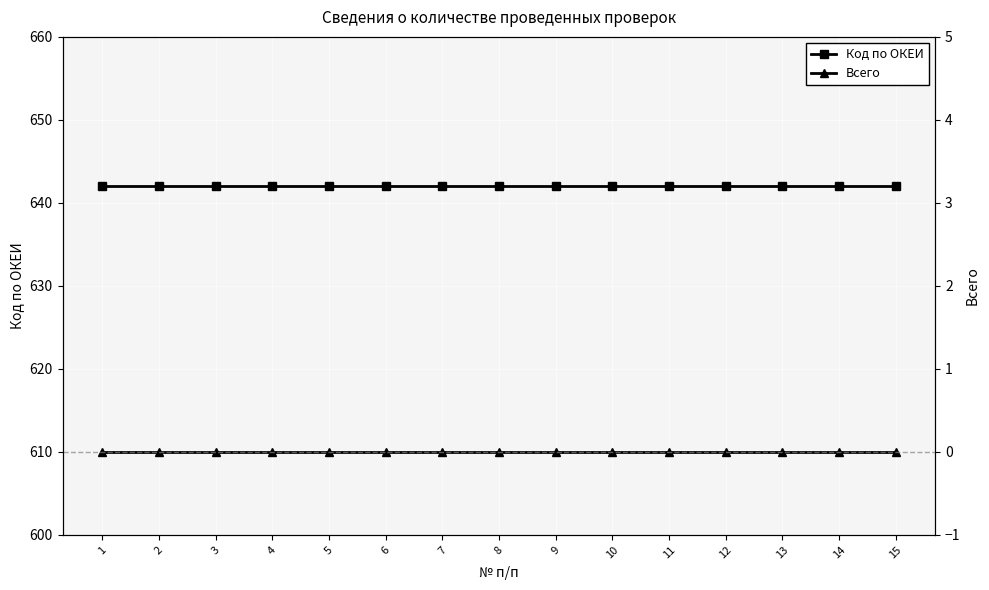

Which series has the largest range (max minus min)?

Код по ОКЕИ